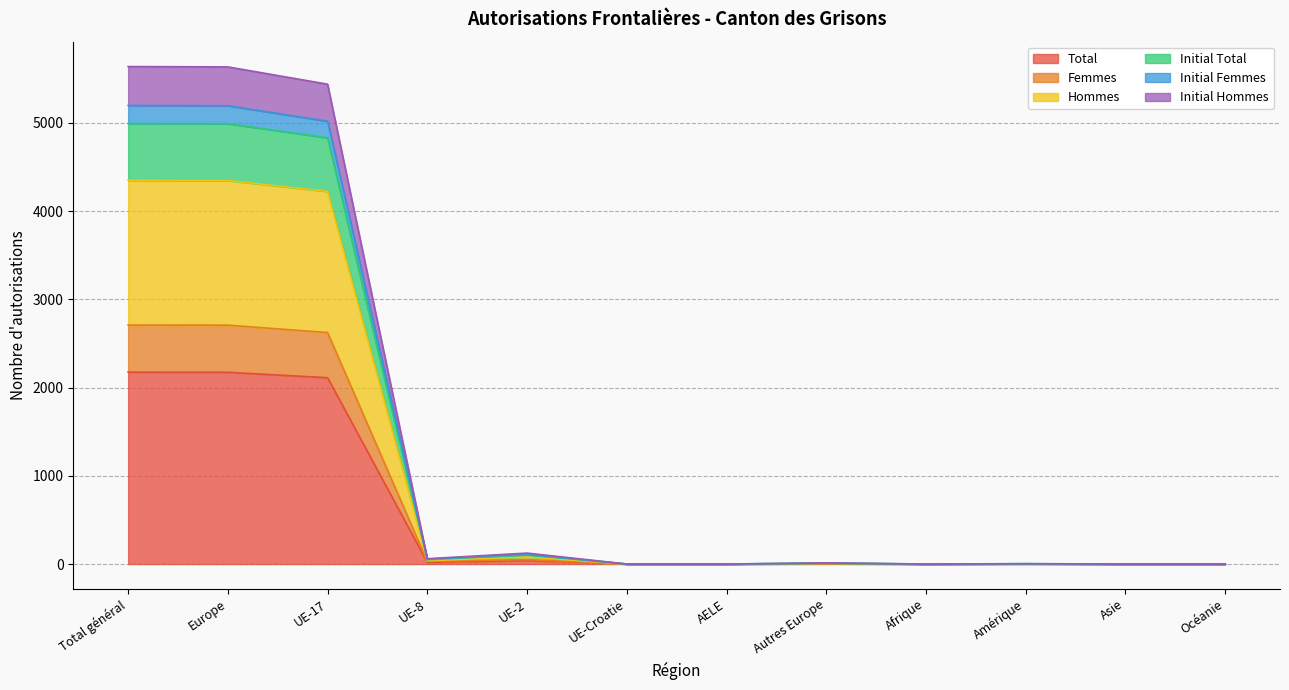

Is the value of Initial Hommes at Autres Europe greater than the value of Initial Total at Amérique?

No